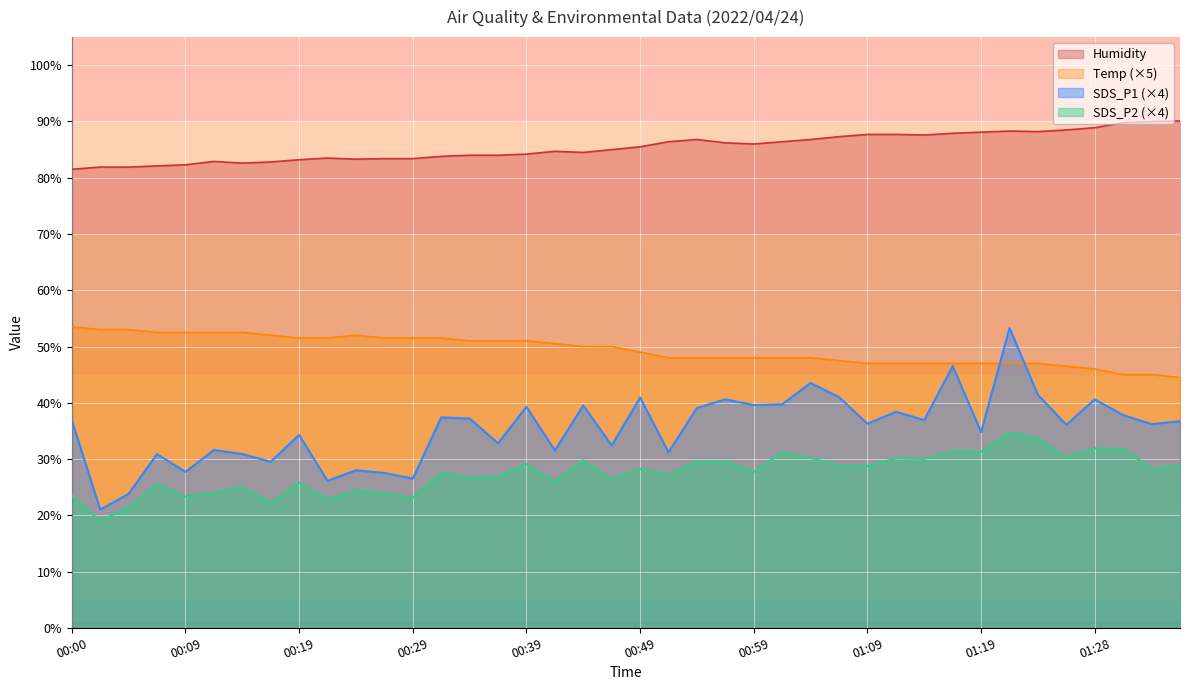

What position from the left is 00:36?

16